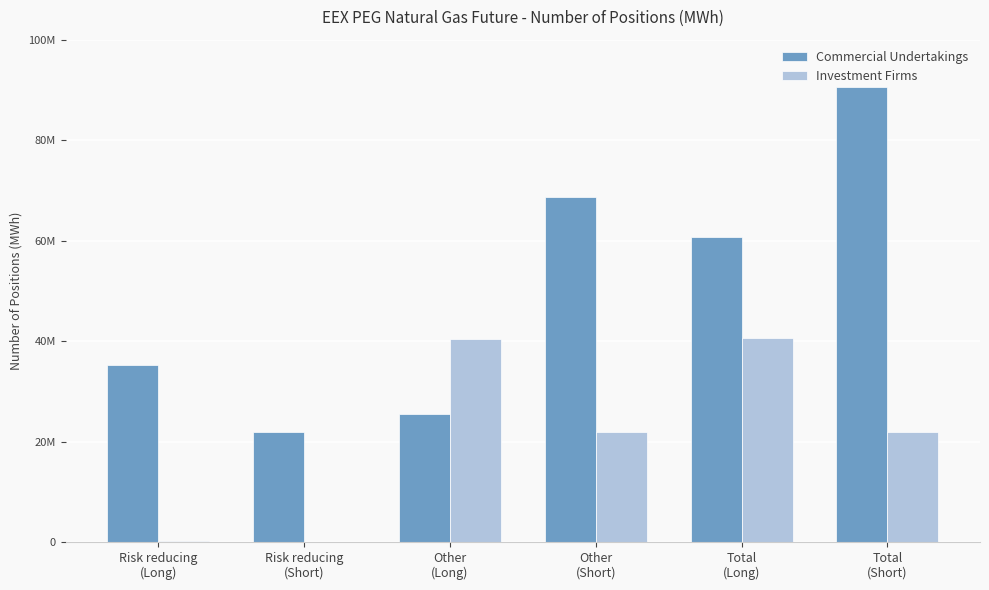

At which category is the sum across all series the highest?

Total
(Short)